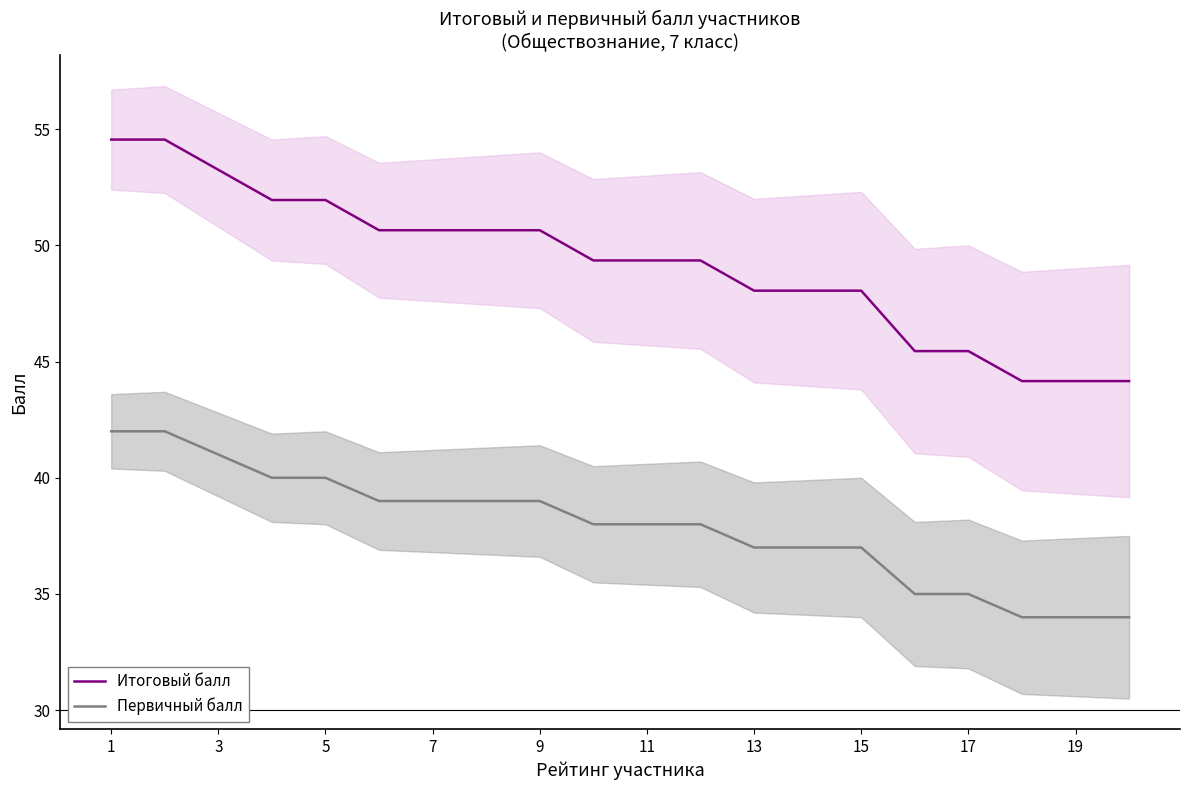

True or false: Итоговый балл and Первичный балл cross at least once.

False